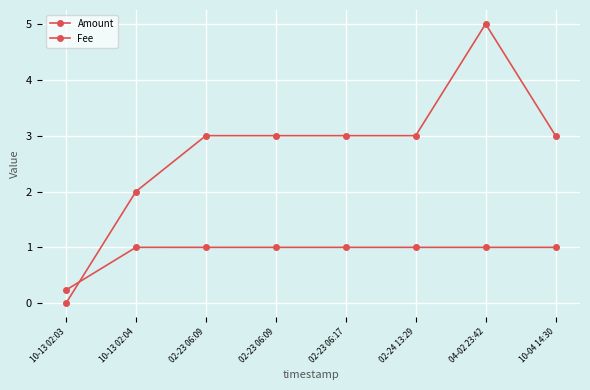

Does the chart have visible grid lines?

Yes